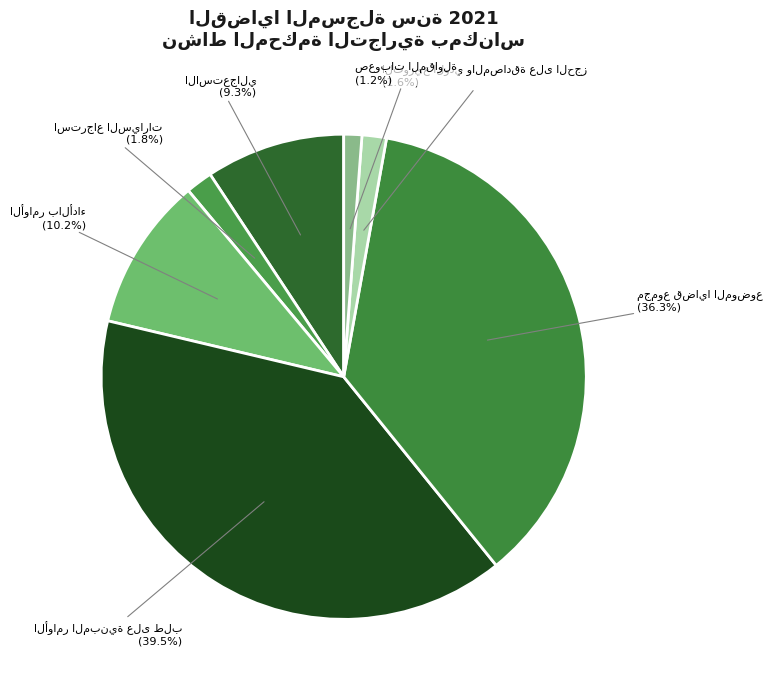

Is there a majority slice in this chart?

No